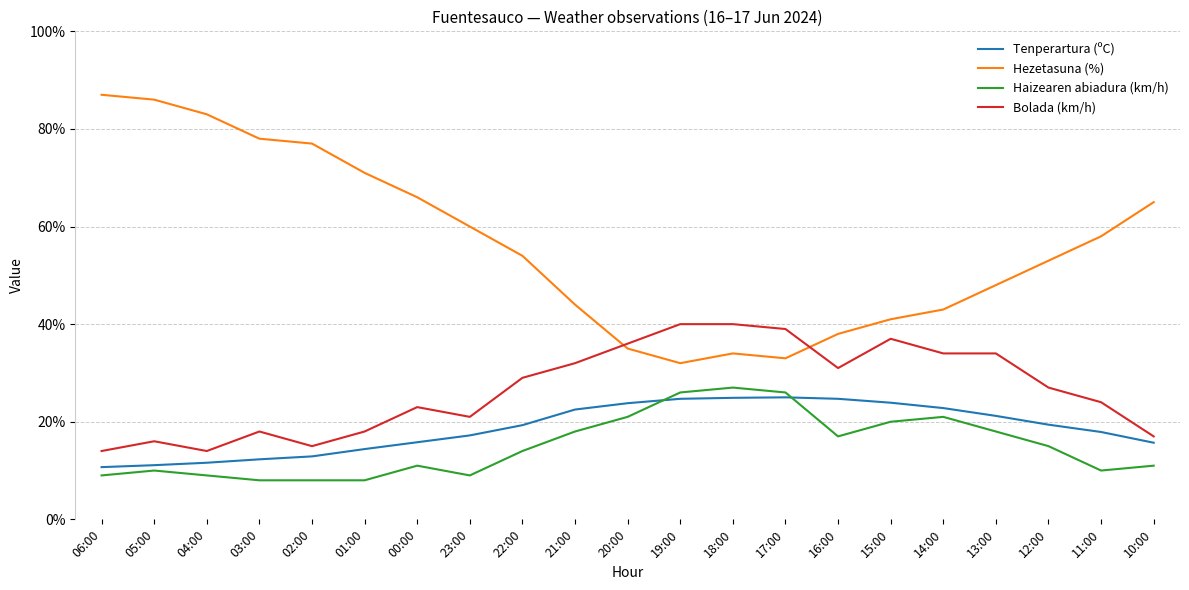

Is it true that Tenperartura (ºC) equals 19.4 at 12:00?

True